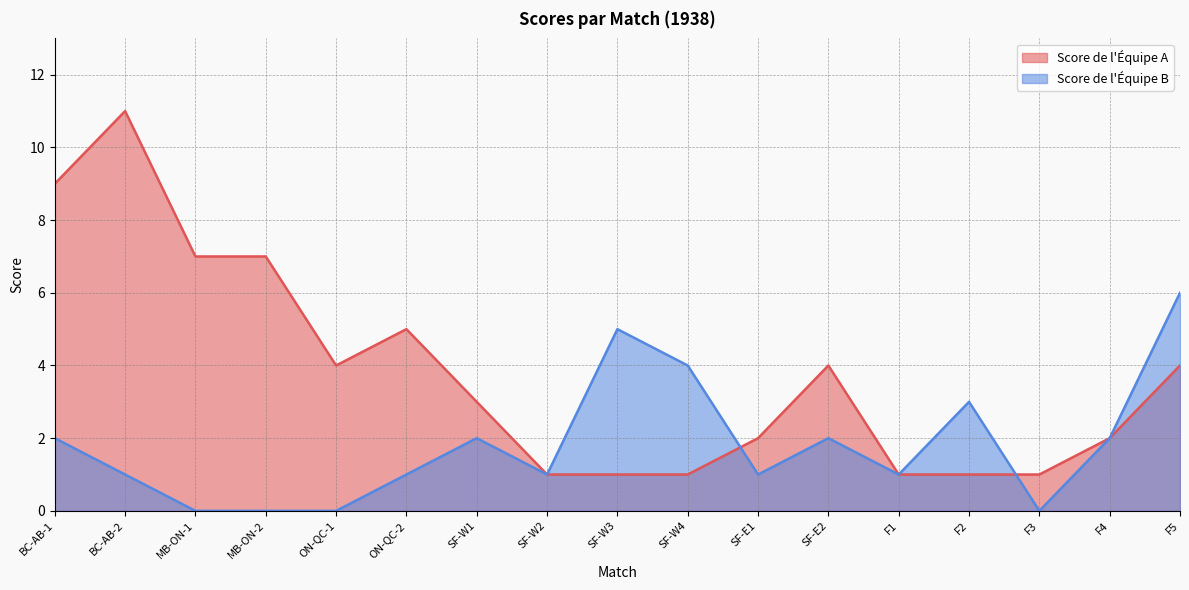

True or false: Score de l'Équipe B and Score de l'Équipe A intersect in this chart.

True